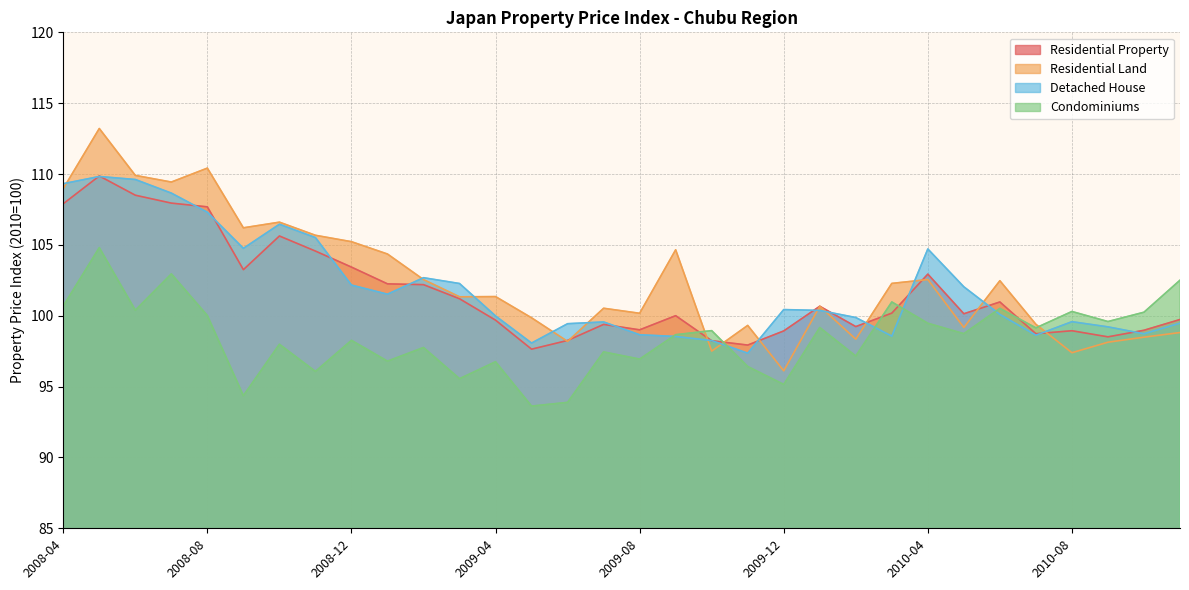

Rank the series by their maximum value, from lowest to highest.

Condominiums, Detached House, Residential Property, Residential Land